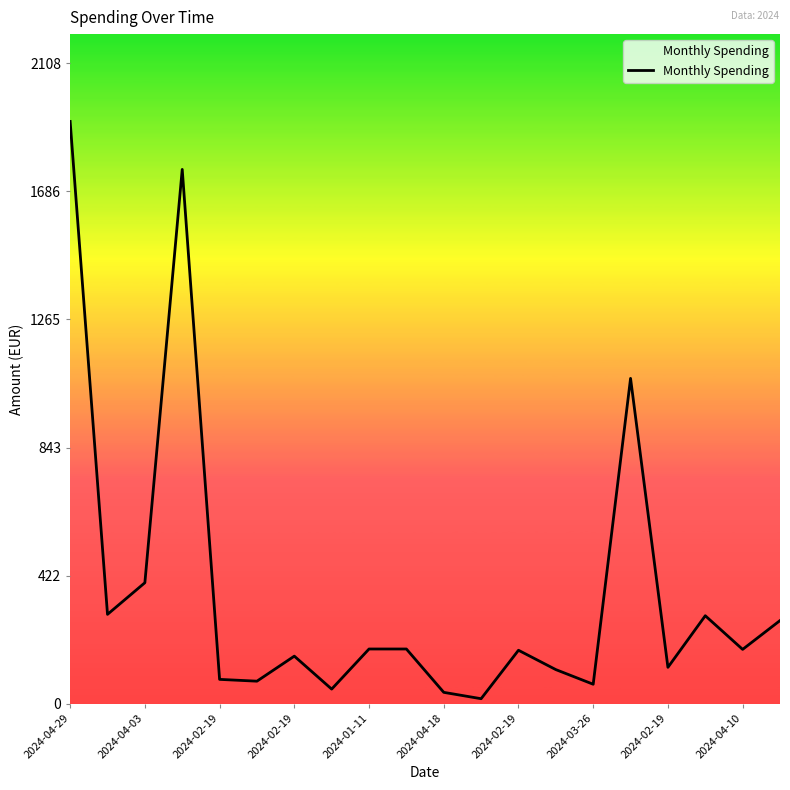

What is the average value?

371.2